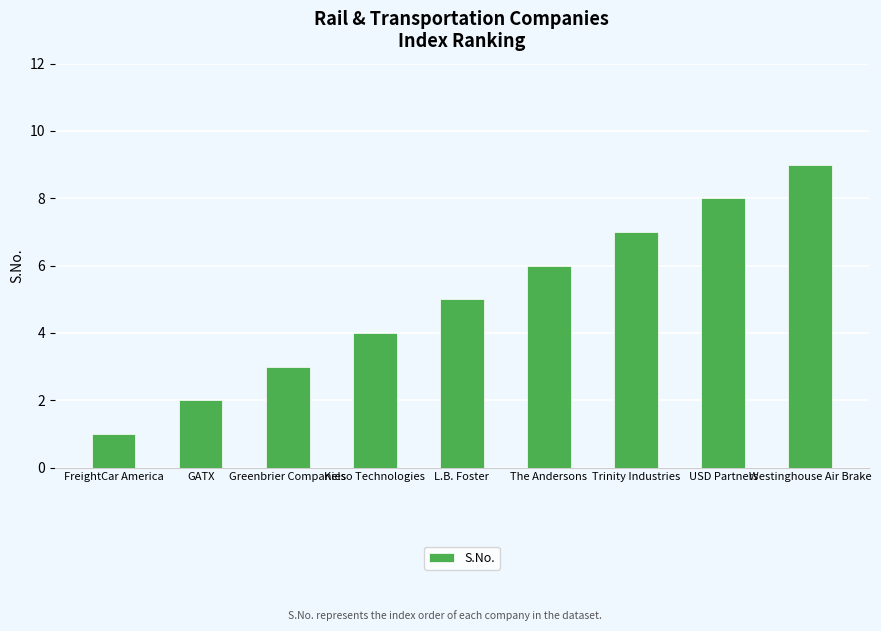

Are the bars grouped side by side (vs. stacked)?

No